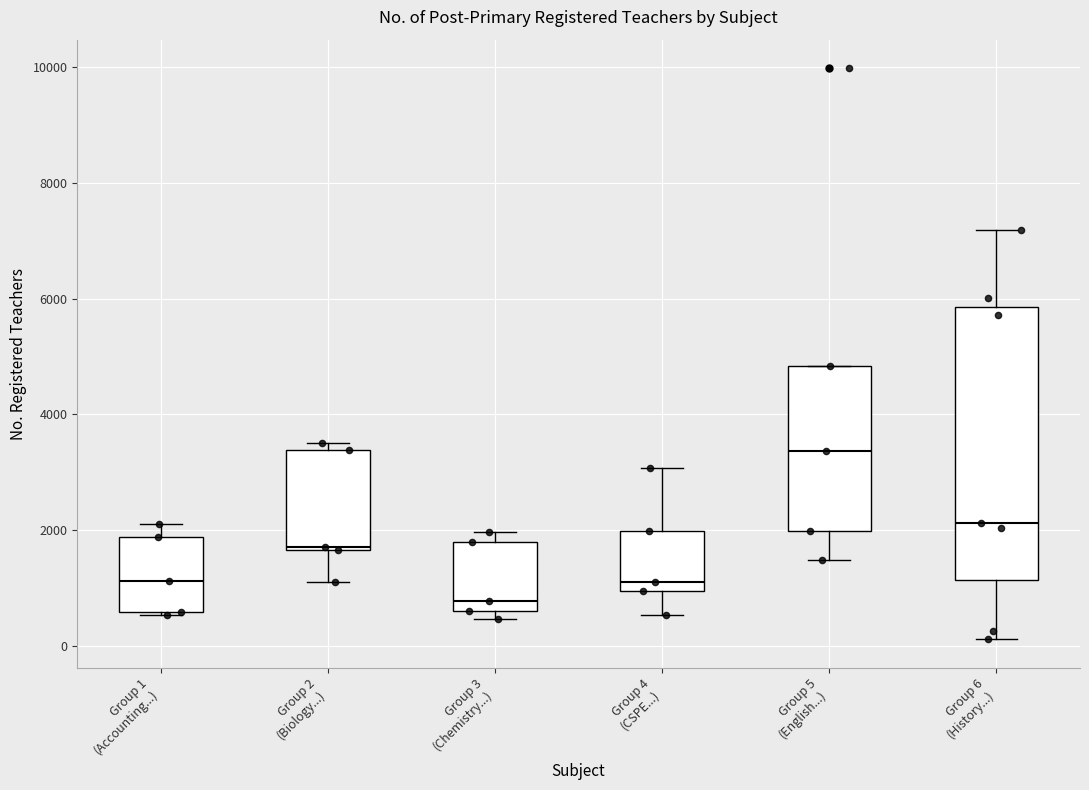

Comparing the boxes themselves (not the whiskers), which one is the tallest?

Group 6 (History...)